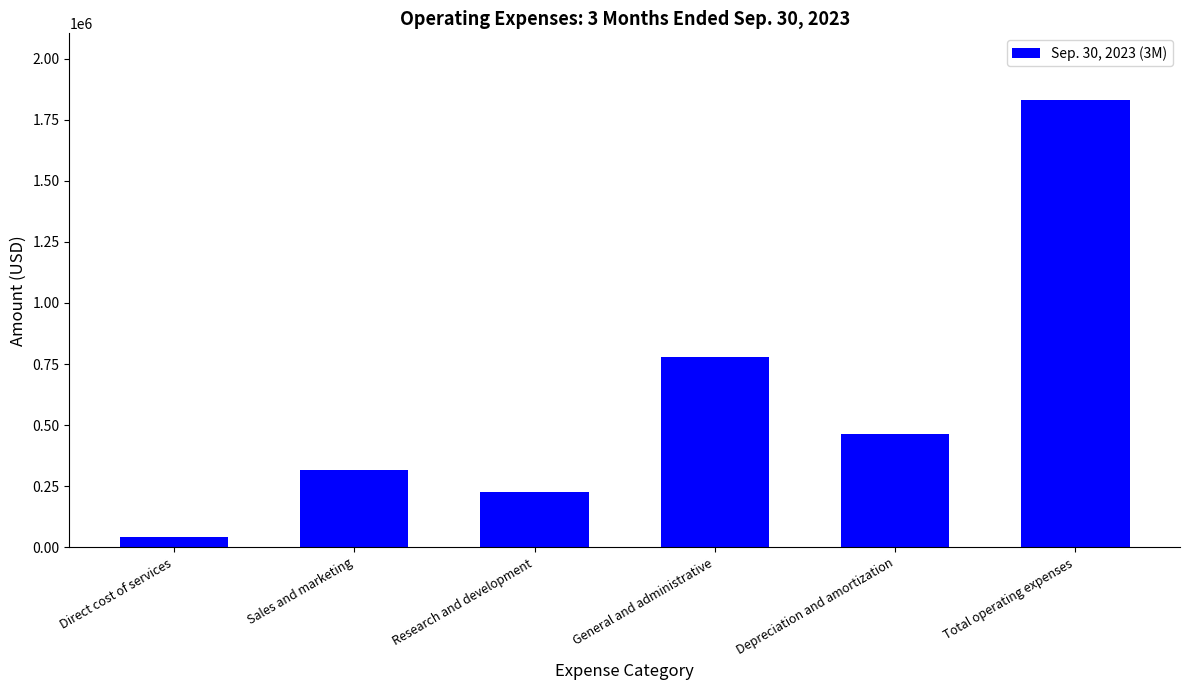

Does the chart contain any negative values?

No